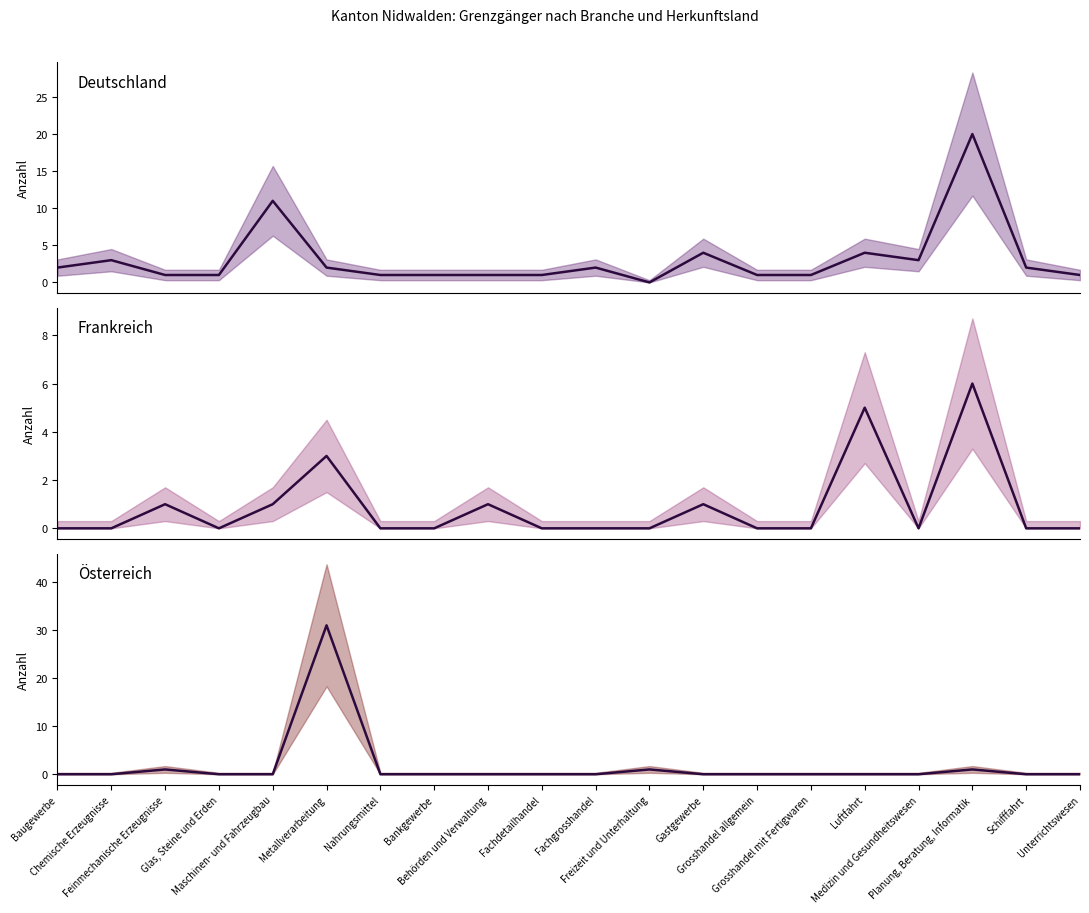

What is the value of the Deutschland point at the 13th from the left?

4